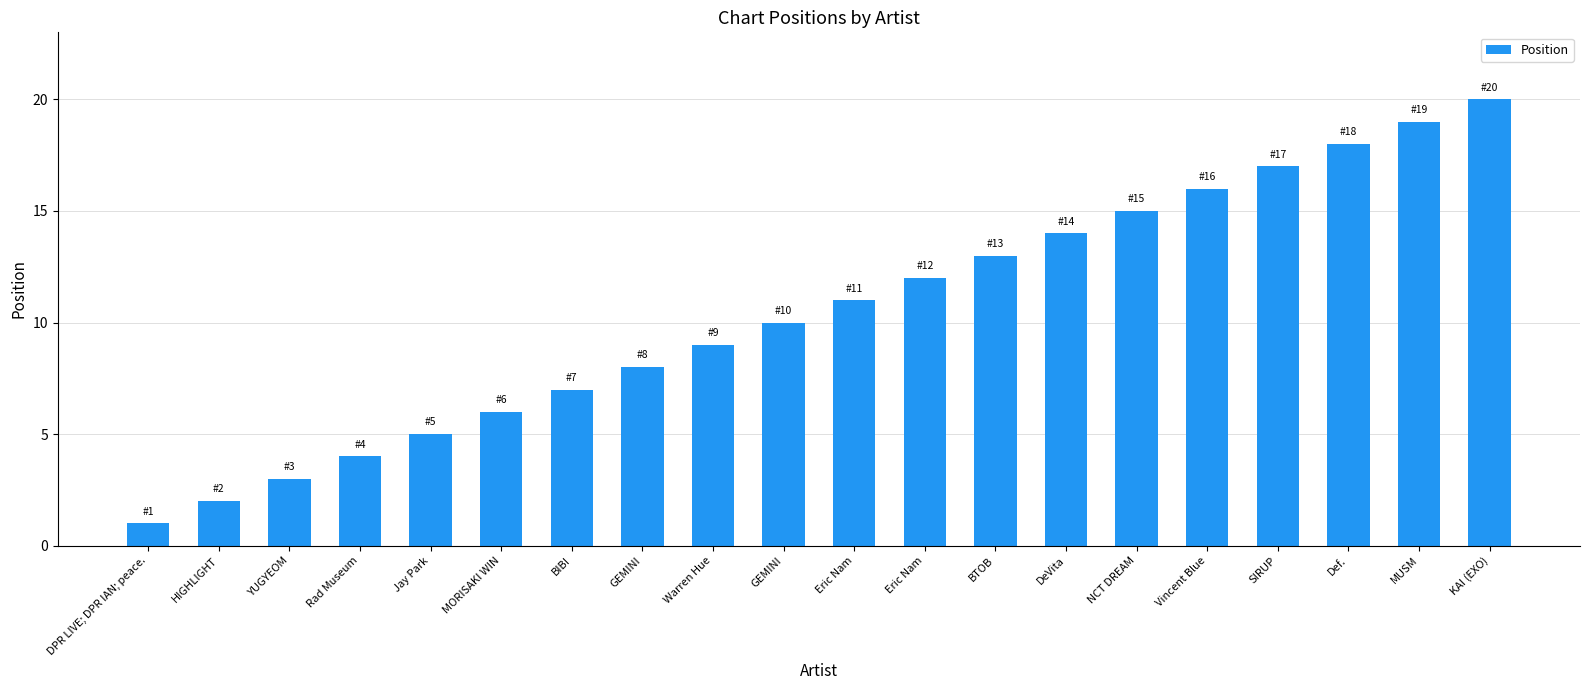

Rank the categories by value from highest to lowest.

KAI (EXO), MUSM, Def., SIRUP, Vincent Blue, NCT DREAM, DeVita, BTOB, Eric Nam, Eric Nam, GEMINI, Warren Hue, GEMINI, BIBI, MORISAKI WIN, Jay Park, Rad Museum, YUGYEOM, HIGHLIGHT, DPR LIVE; DPR IAN; peace.